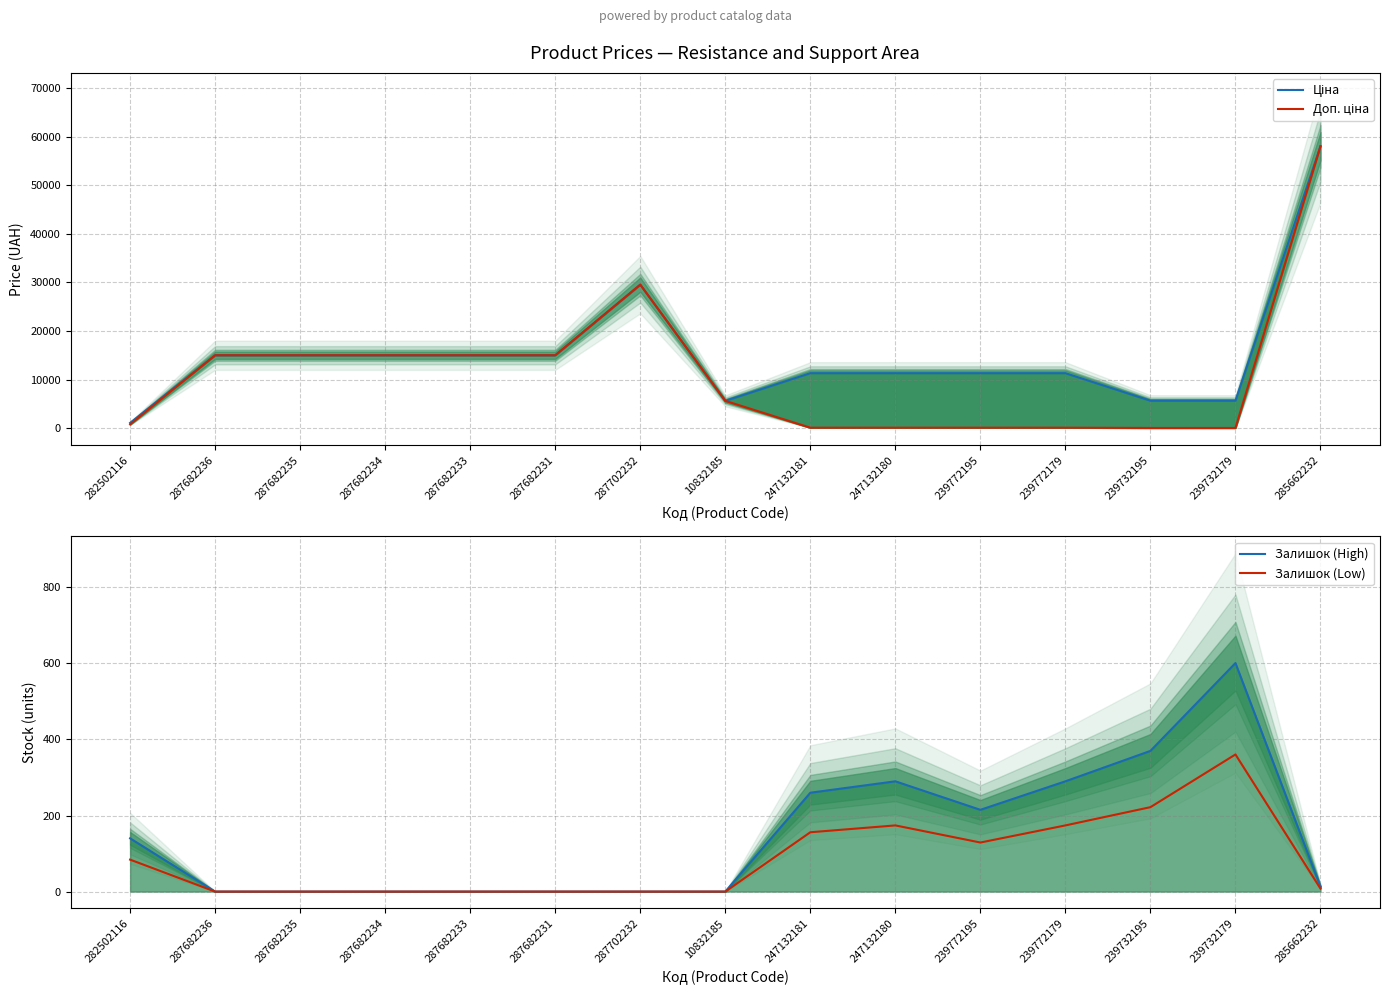

How many lines are shown in the chart?

4